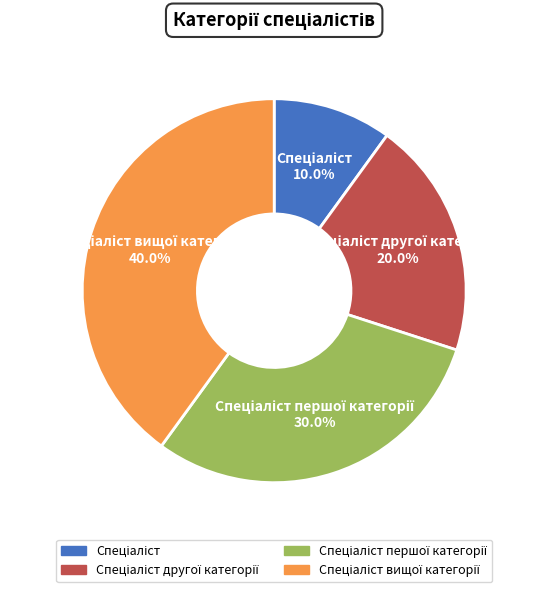

Is there a majority slice in this chart?

No